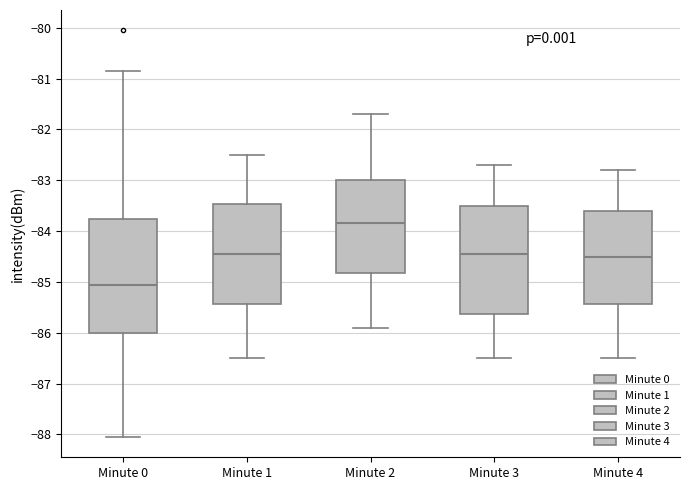

Where does the median line of the box for Minute 1 sit on the y-axis? The values are not printed on the chart, so give them approximately, as read against the axis.

-84.4